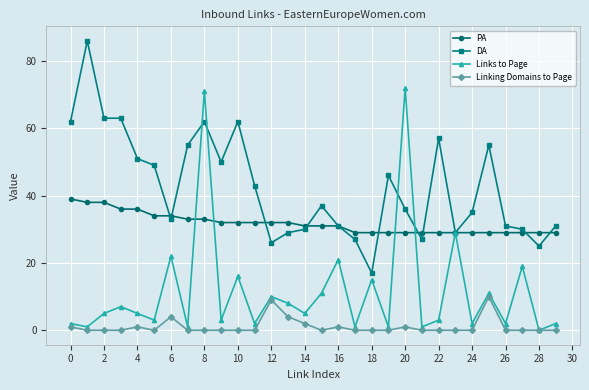

What is the value of the Links to Page point at the 23rd from the left?

3